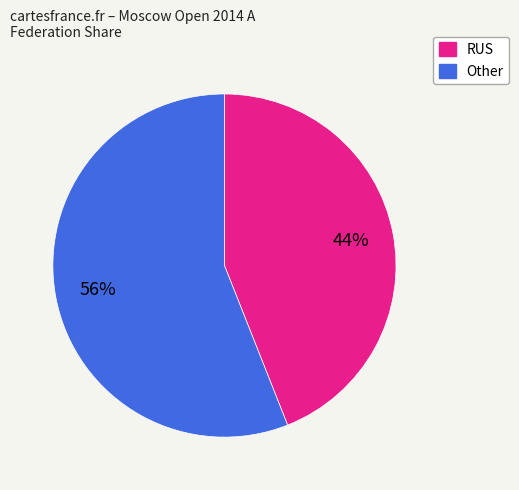

To the nearest percent, what percentage of the pie is RUS?

44%